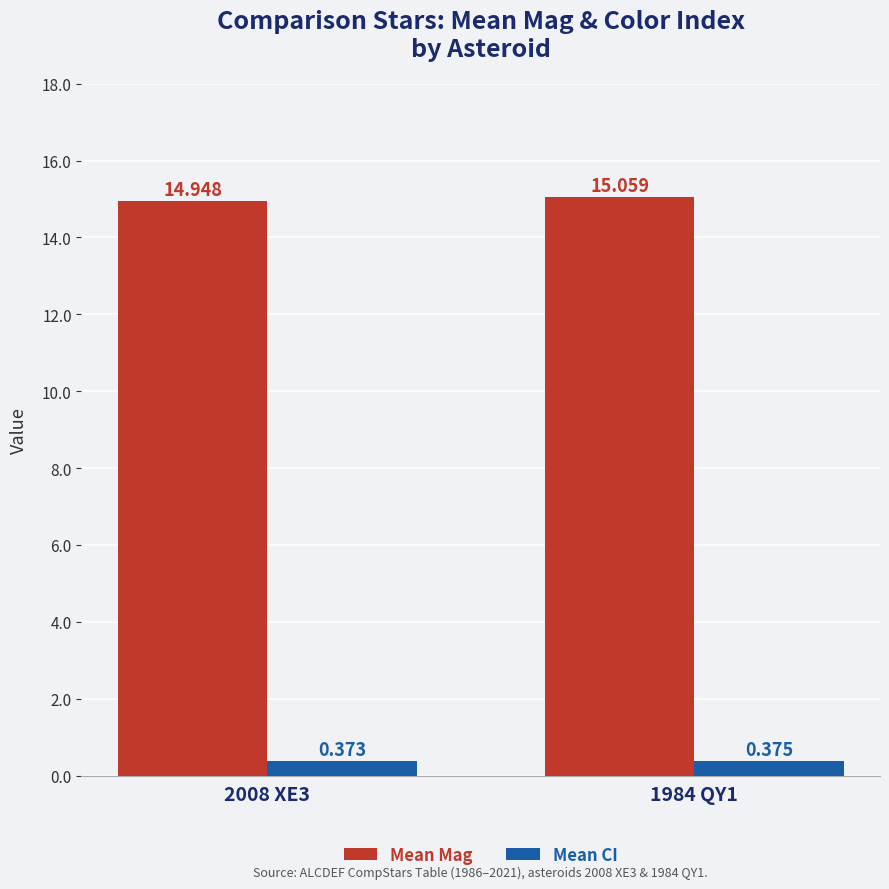

What is the label of the 1st bar from the right?

1984 QY1